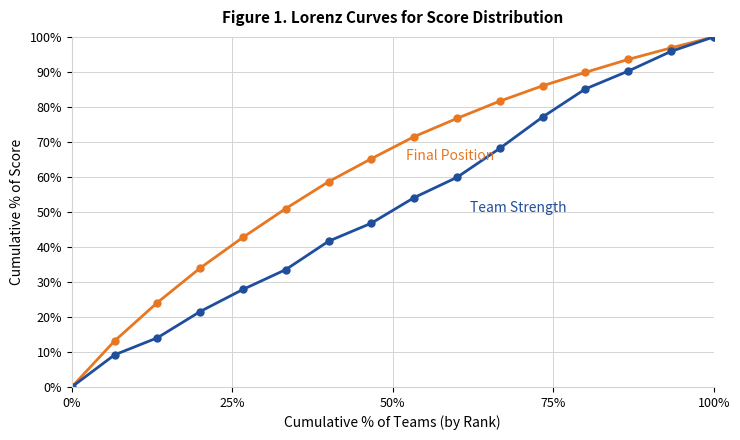

What is the greatest value displayed?

100.0